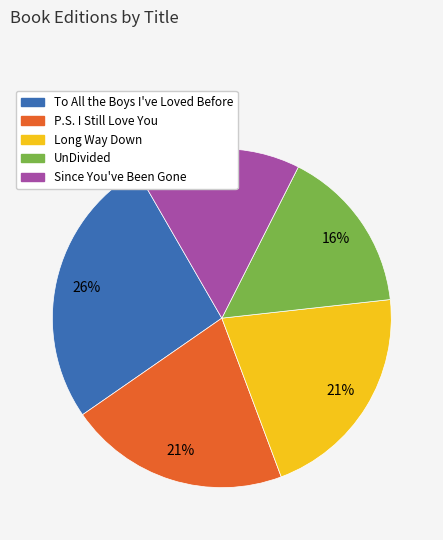

Combined, do UnDivided and Long Way Down account for over 50%?

No